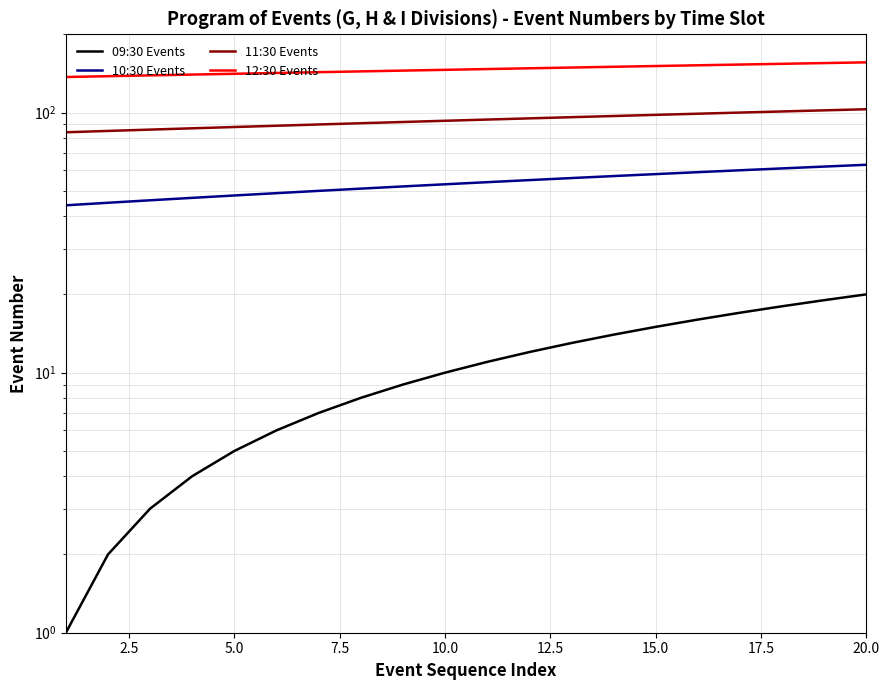

The 09:30 Events series shows 2 at 20.0. True or false?

False